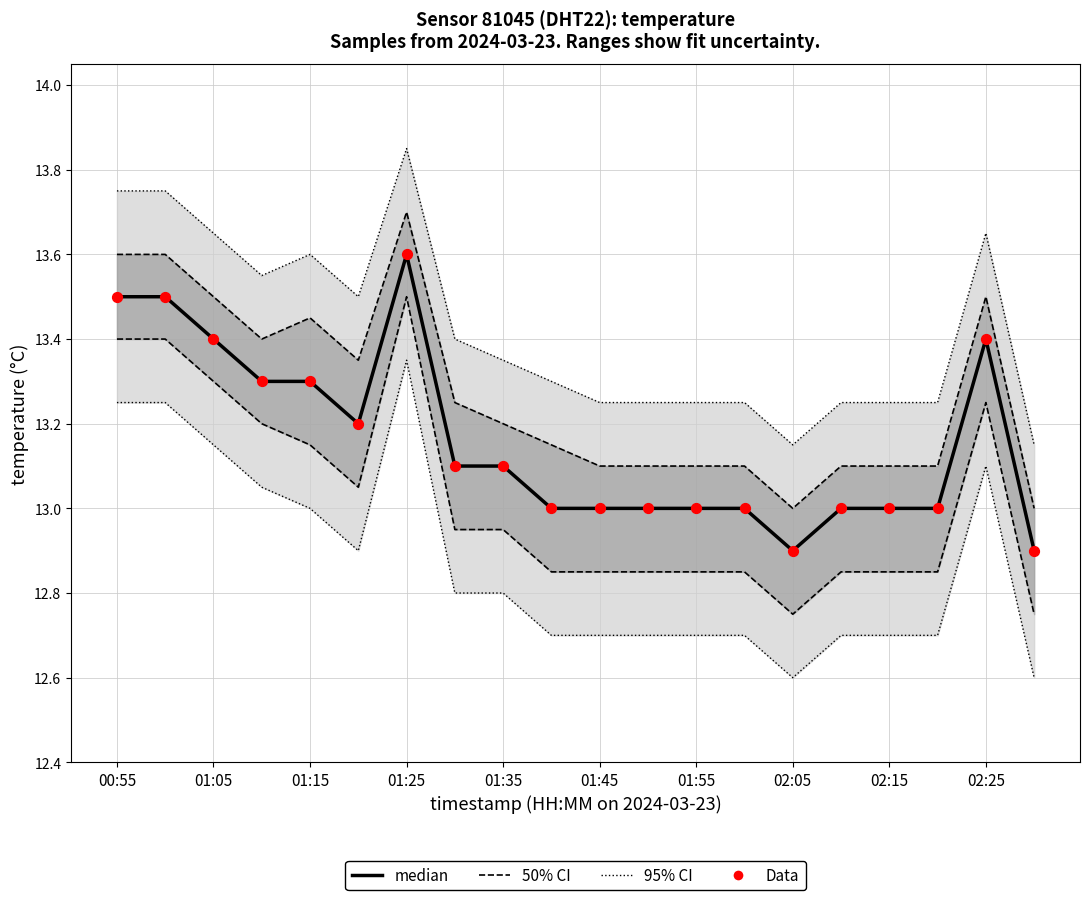

Which series has the largest total across all categories?

median